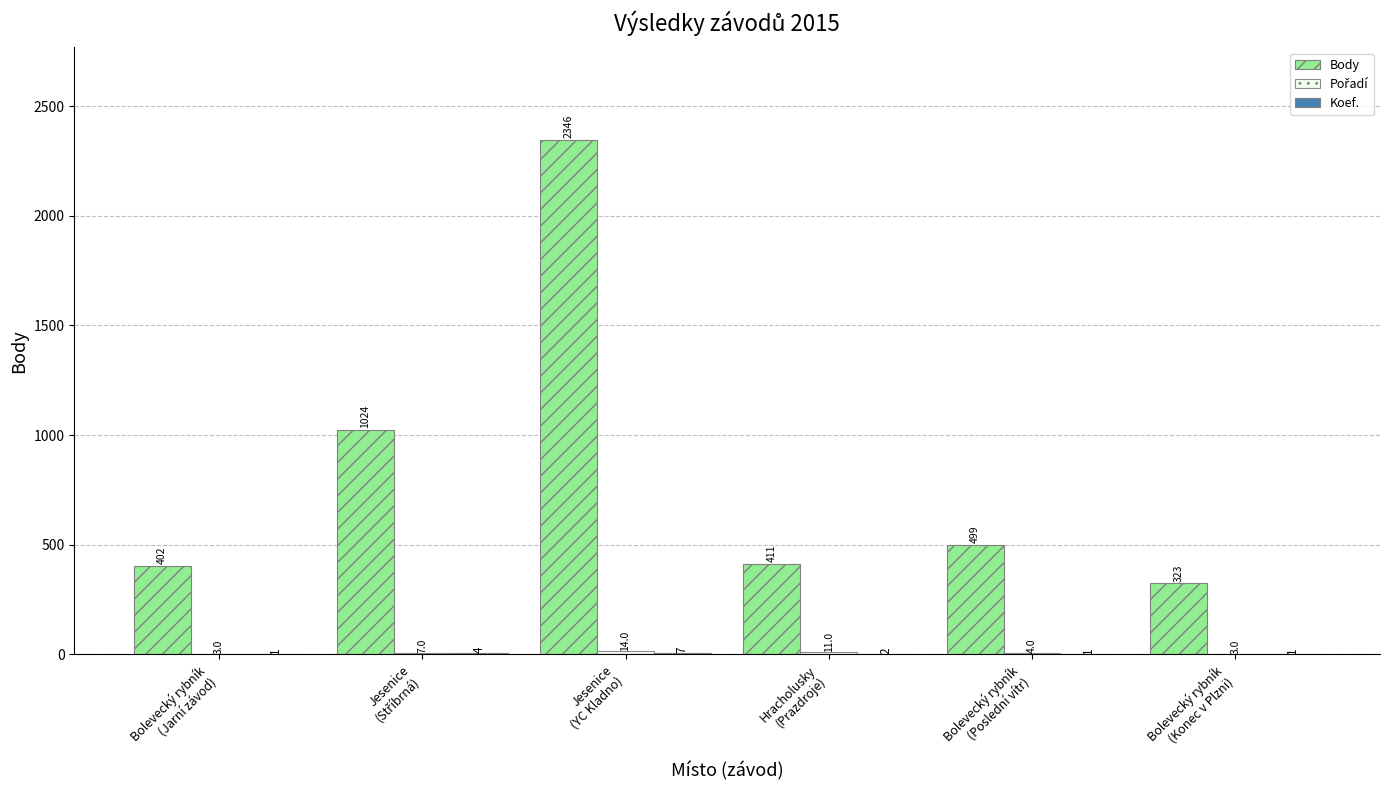

What is the greatest value displayed?

2346